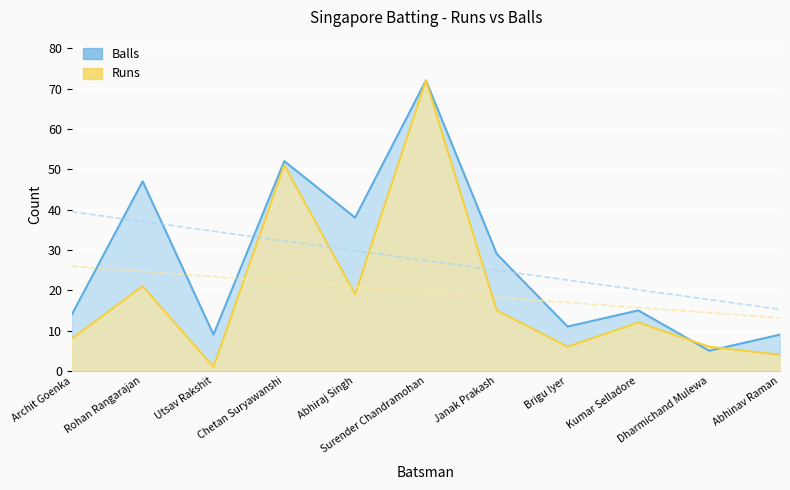

What is the lowest value of the Runs Line series?

1